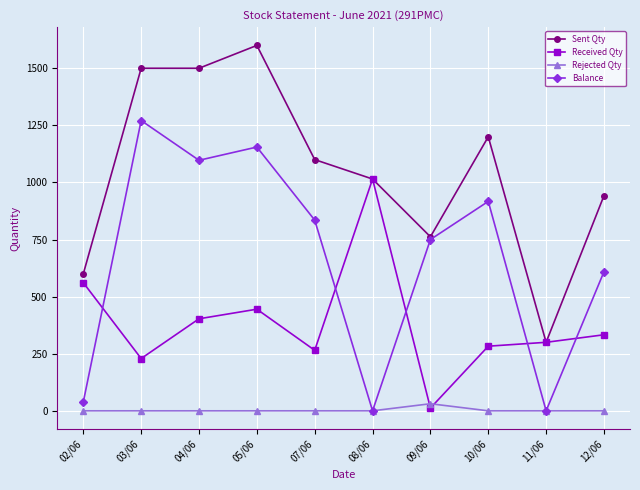

How many lines are shown in the chart?

4